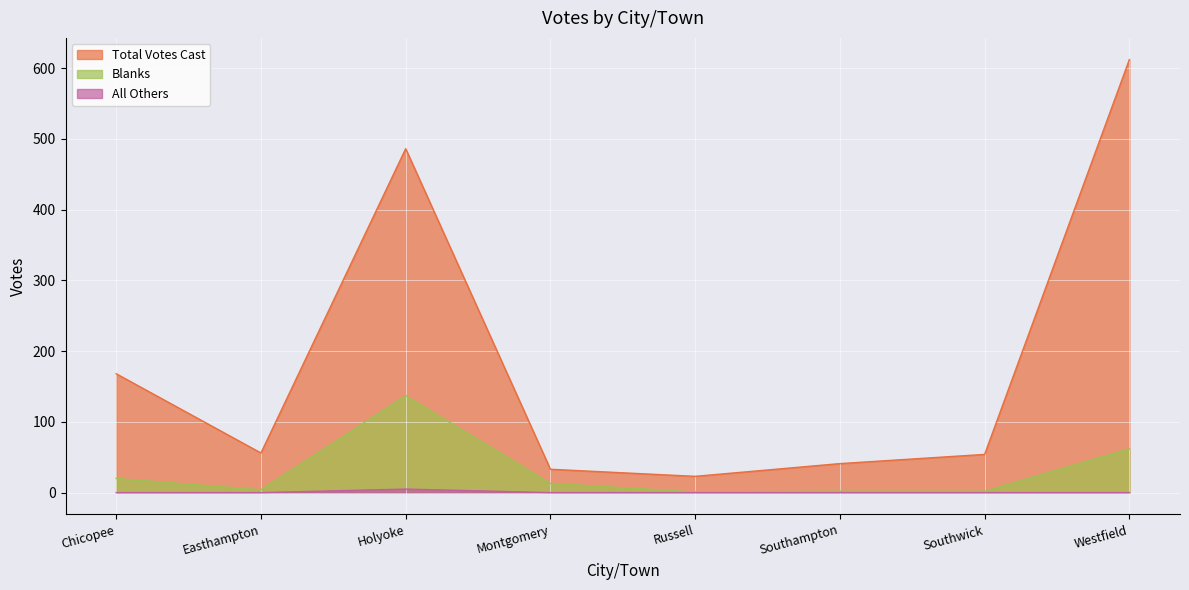

How many lines are shown in the chart?

3